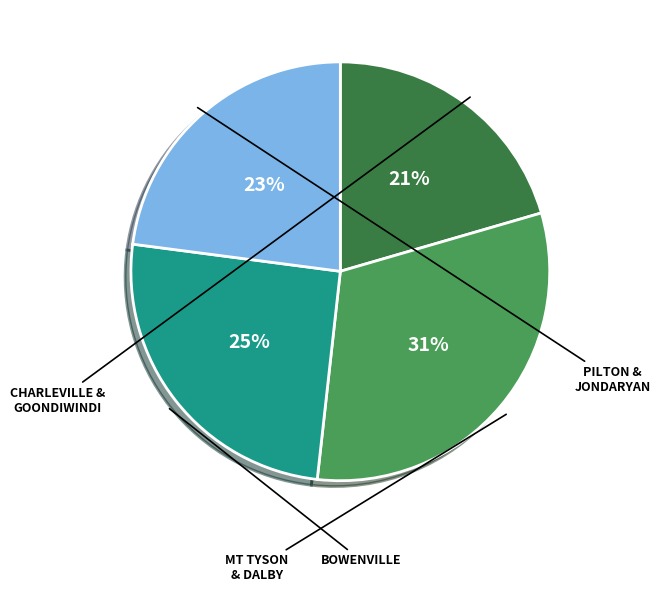

To the nearest percent, what is the average slice percentage?

25%